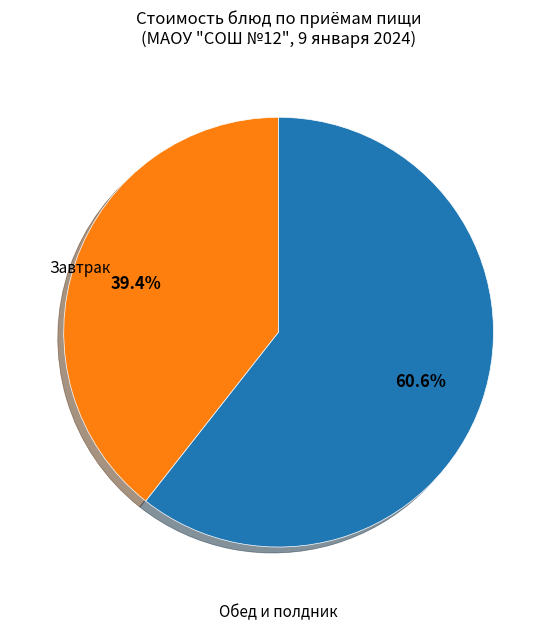

Is there a majority slice in this chart?

Yes